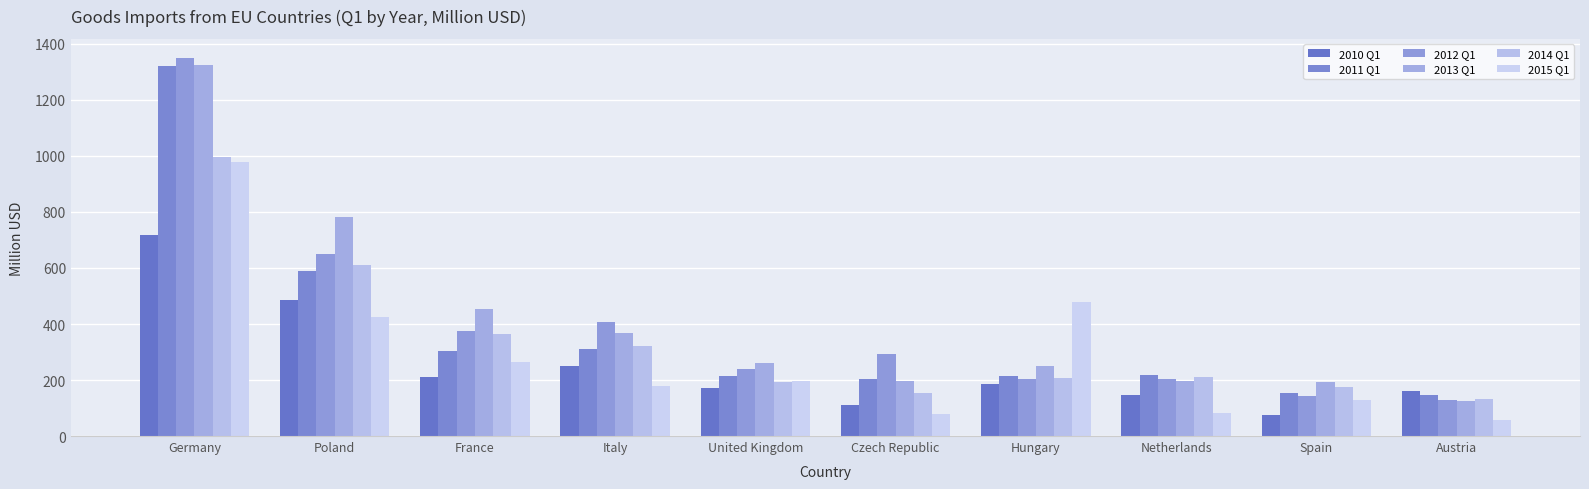

Which series has the largest range (max minus min)?

2012 Q1